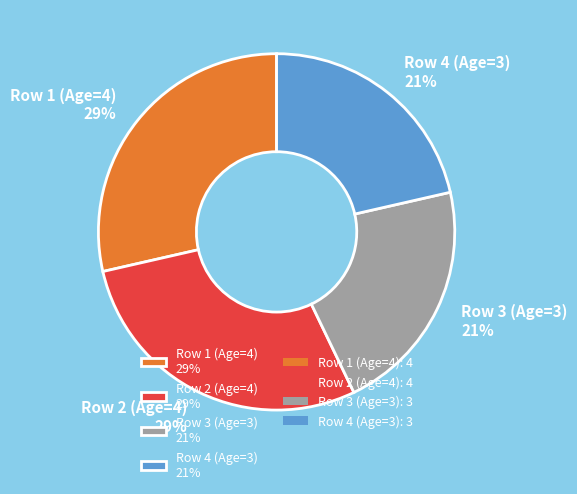

How many slices are in this pie chart?

4